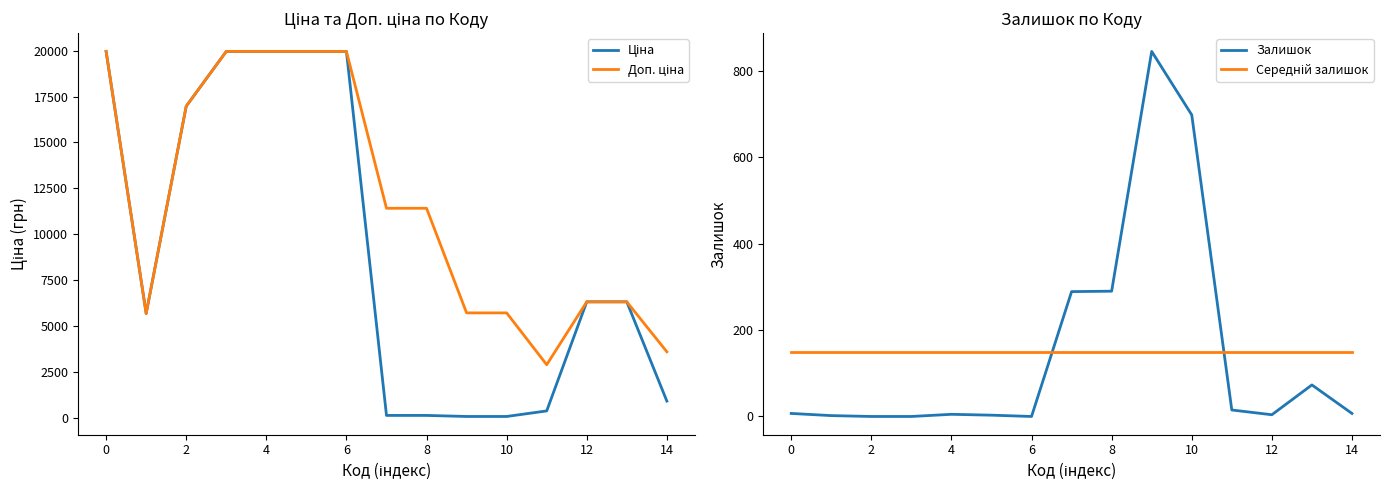

Does the chart have visible grid lines?

No